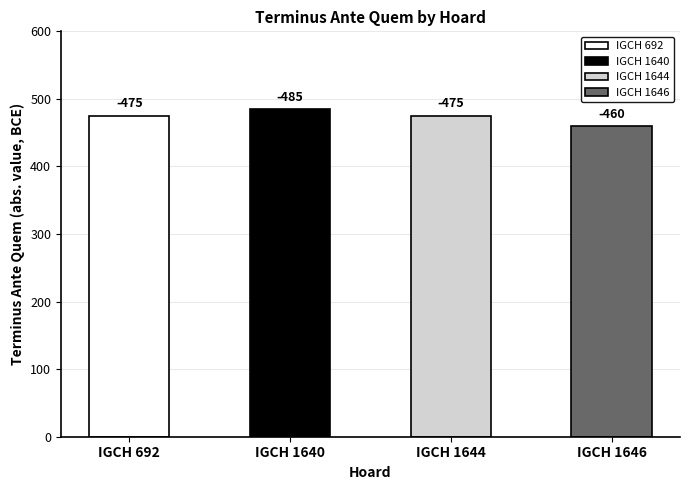

What is the difference between the maximum and second lowest values?

15